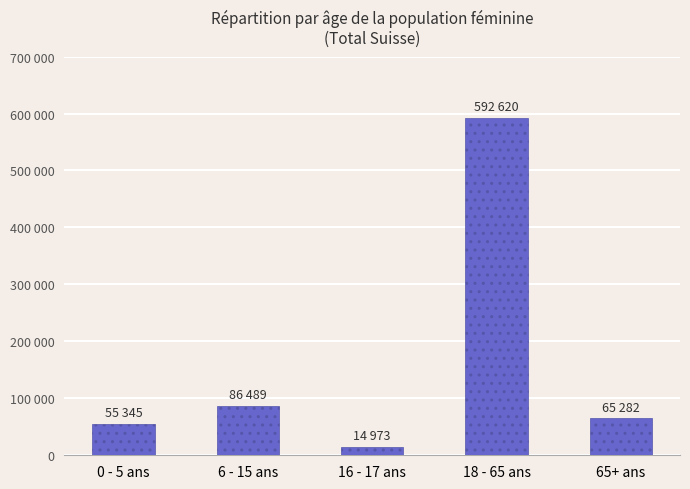

List the labels in order of value, smallest first.

16 - 17 ans, 0 - 5 ans, 65+ ans, 6 - 15 ans, 18 - 65 ans